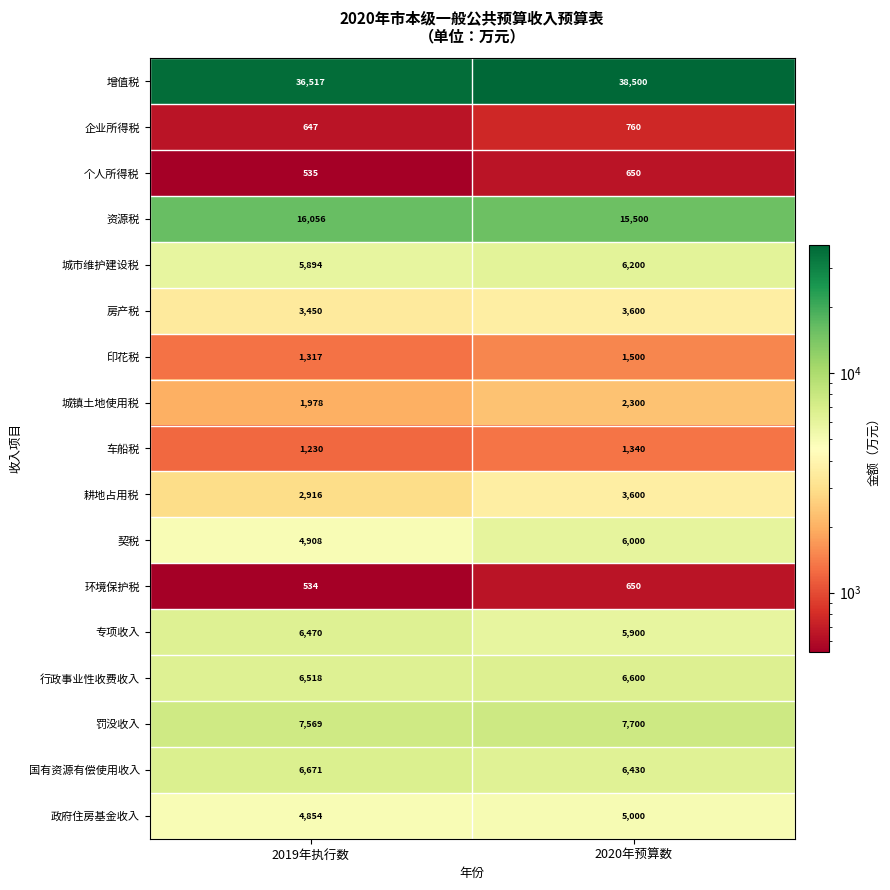

At which label does 资源税 reach its peak?

2019年执行数